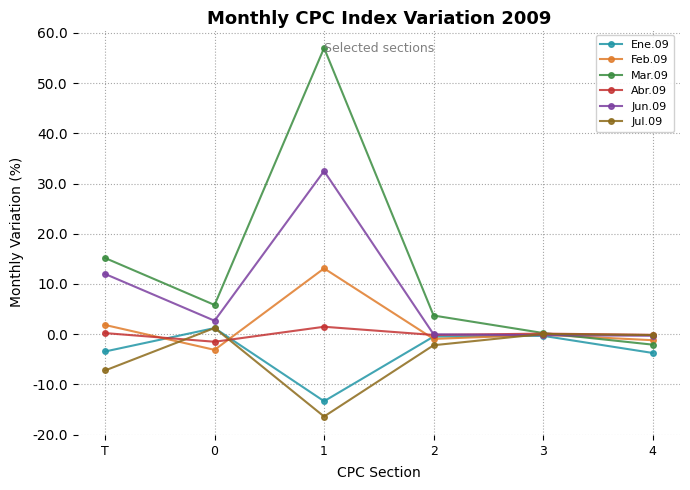

Which series has the widest spread of values?

Mar.09